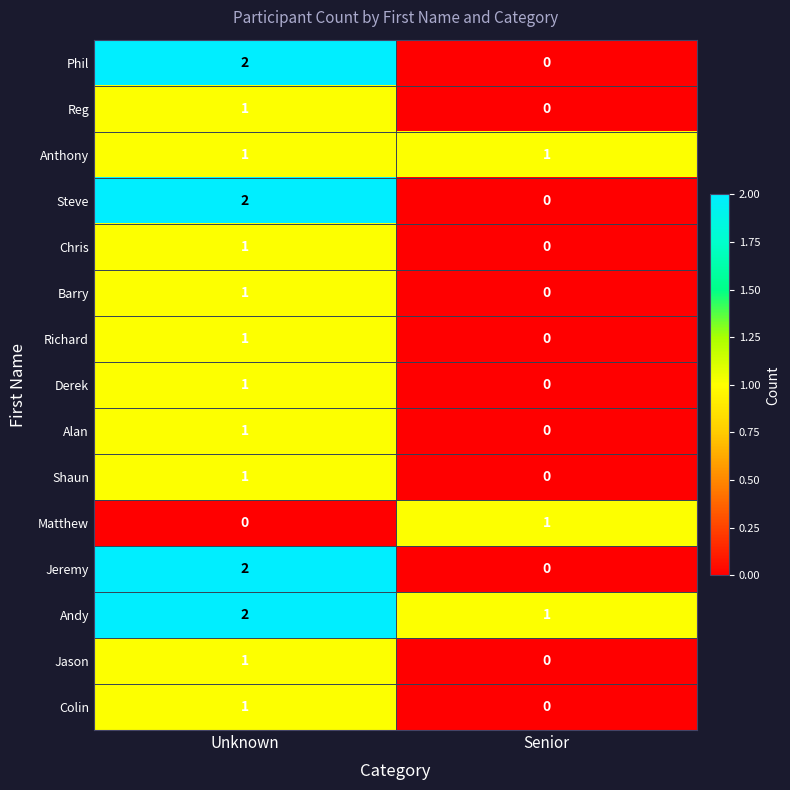

What is the greatest value displayed?

2